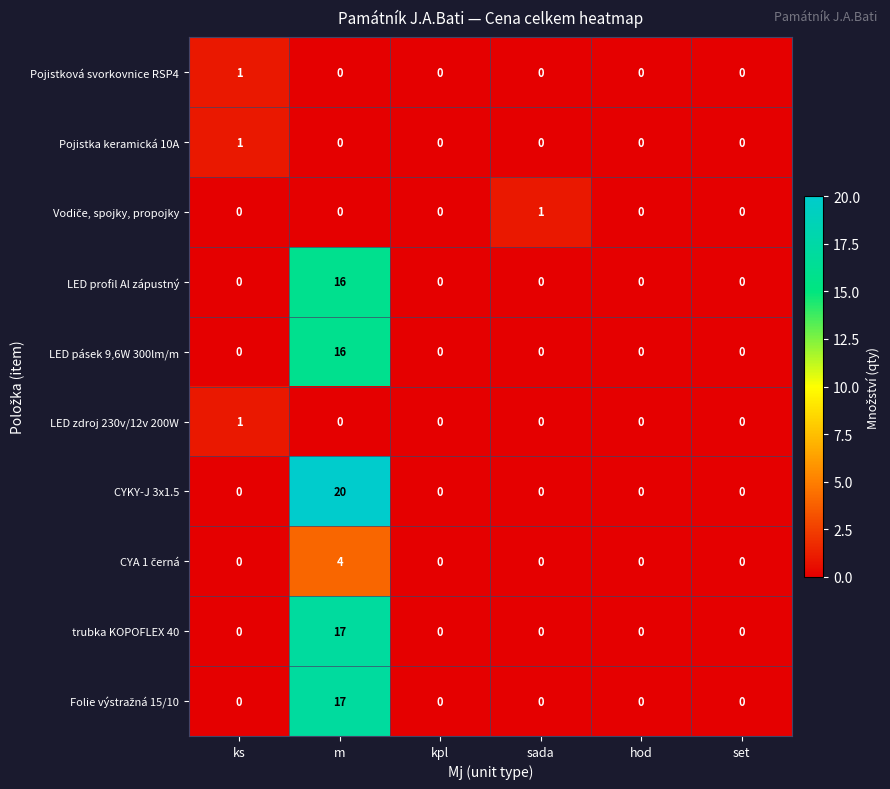

At how many categories does at least one series exceed 7?

1